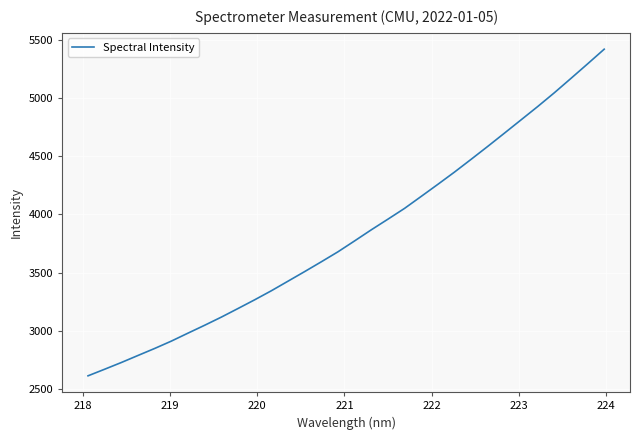

What is the maximum value shown in the chart?

5417.4